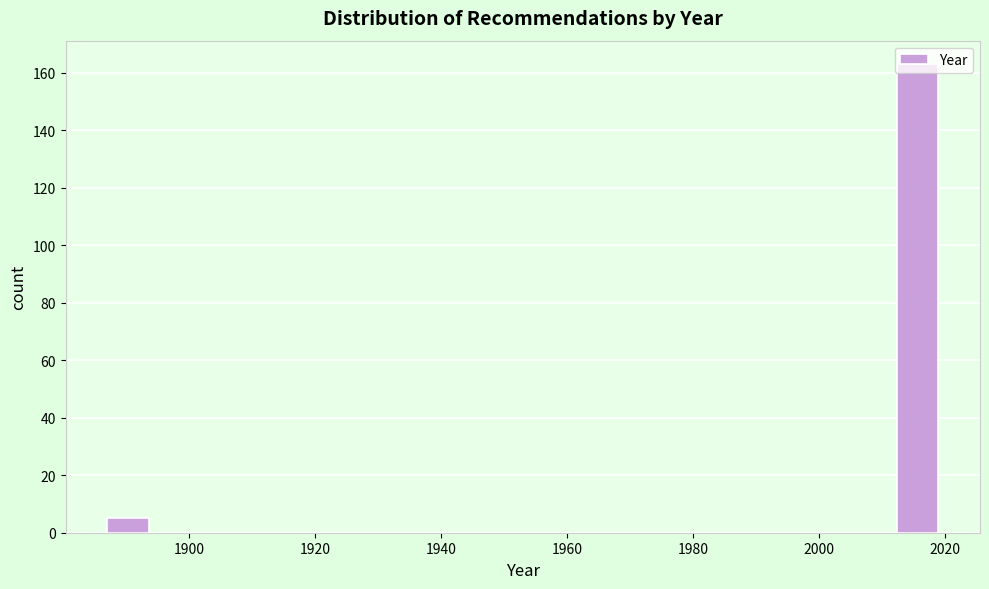

Around what value on the x-axis is the tallest bar? Give the approximate position of its centre, as read against the axis.

2016